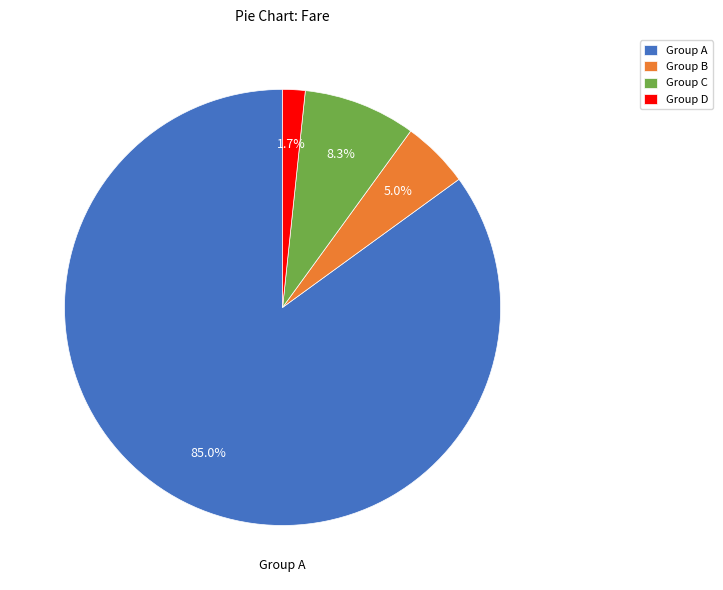

How many segments does this pie chart have?

4